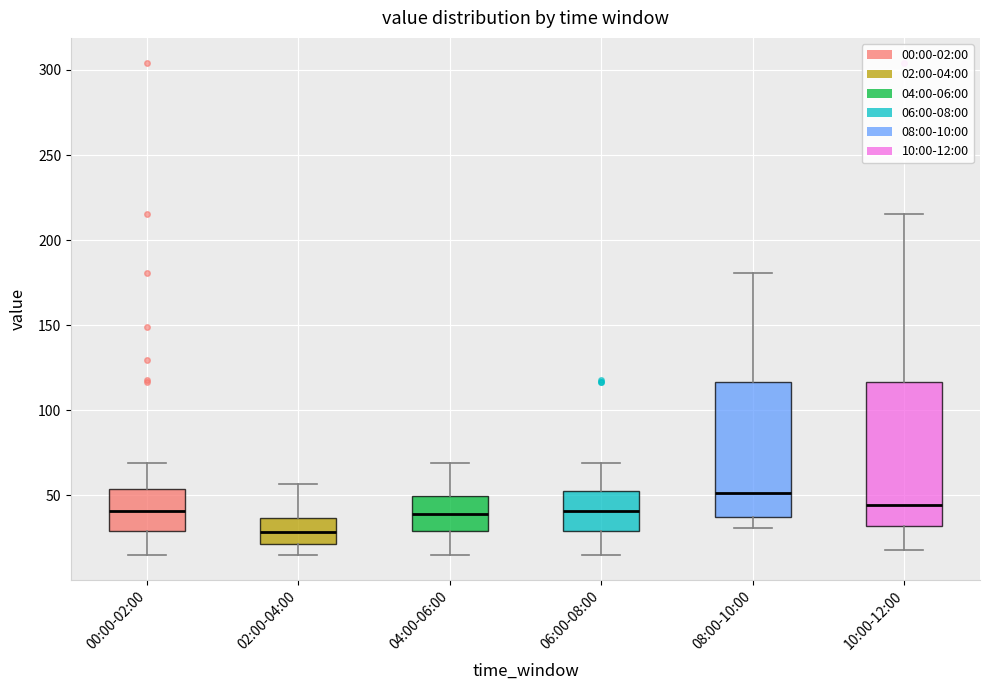

Reading left to right, transcribe this box plot: for each box, give where its median line is, the range the box spans, and where its two whiskers end, as read against the y-axis. The values are not printed on the chart, so give them approximately, as read against the axis.

00:00-02:00: median 40, box 30 to 55, whiskers 15 to 70
02:00-04:00: median 30, box 20 to 35, whiskers 15 to 55
04:00-06:00: median 40, box 30 to 50, whiskers 15 to 70
06:00-08:00: median 40, box 30 to 50, whiskers 15 to 70
08:00-10:00: median 50, box 35 to 115, whiskers 30 to 180
10:00-12:00: median 45, box 30 to 115, whiskers 20 to 215